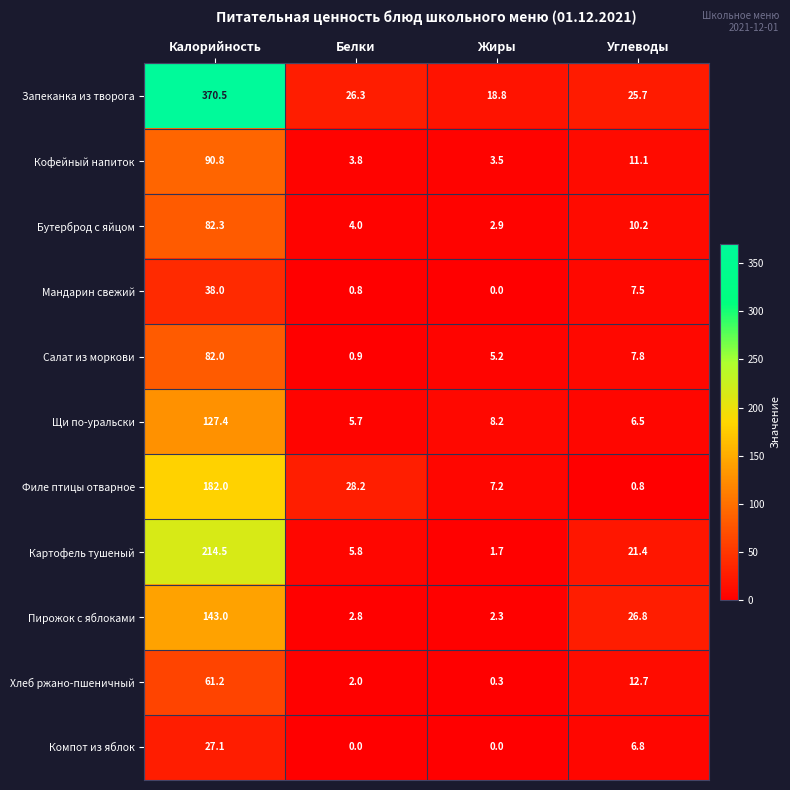

What is the greatest value displayed?

370.5